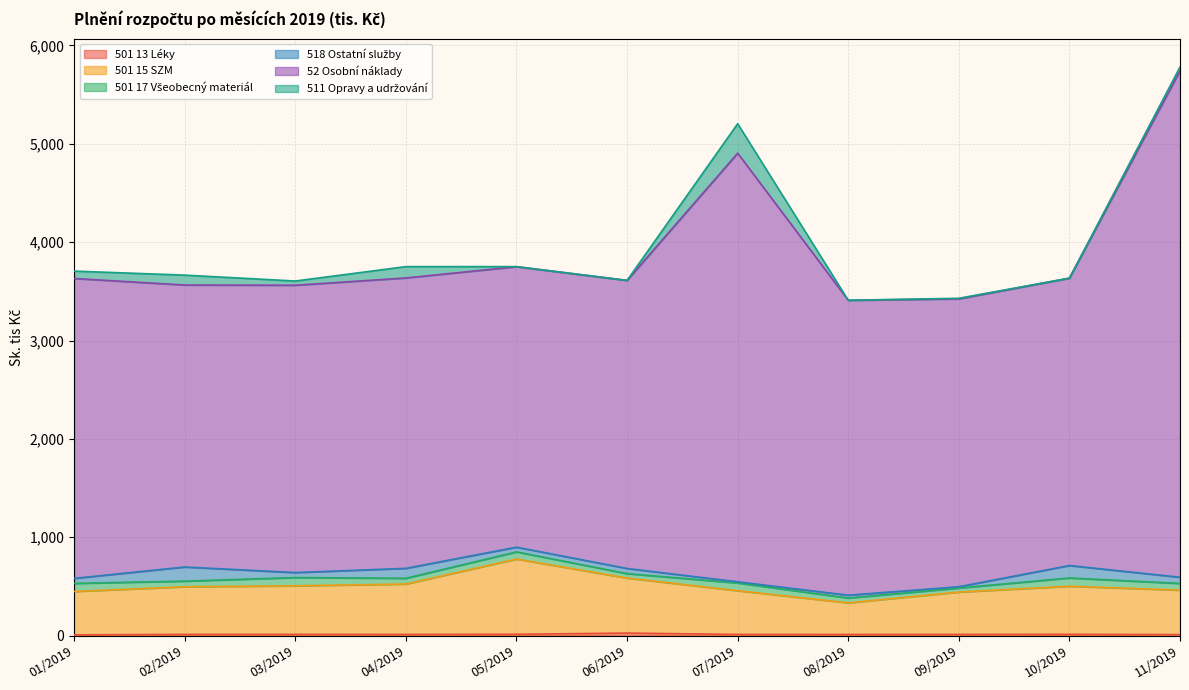

True or false: 52 Osobní náklady has a value of 3630.5 at 01/2019.

True